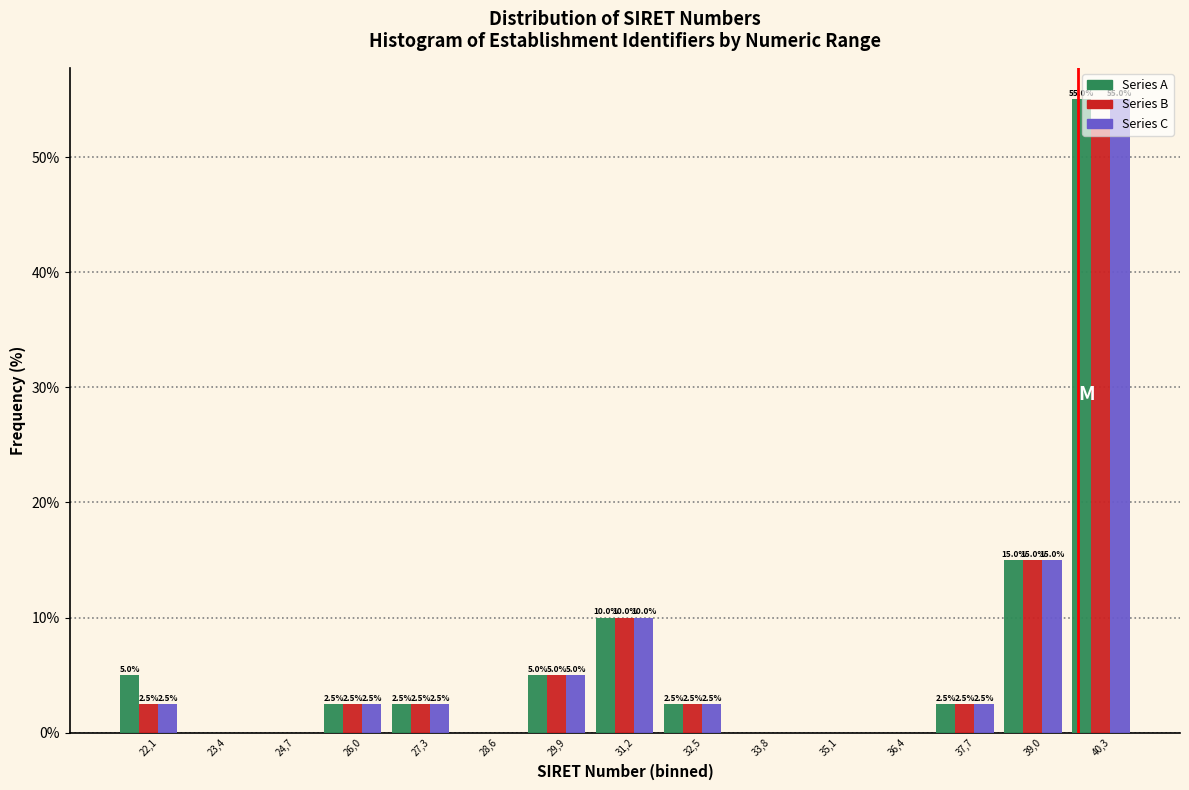

True or false: Series C has a value of 3.0 at 29,9.

False